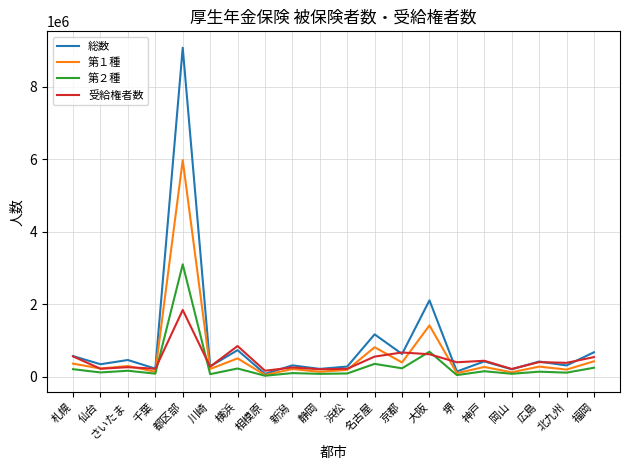

What is the greatest value displayed?

9076281